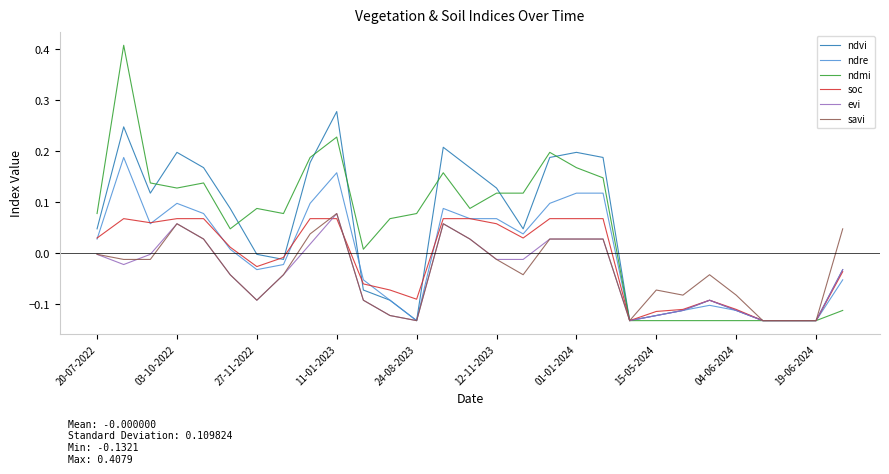

Which series has the largest total across all categories?

ndmi